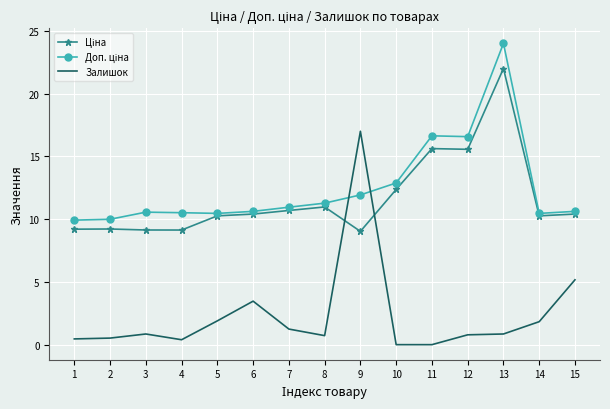

Is it true that Залишок equals 0.0 at 10?

True